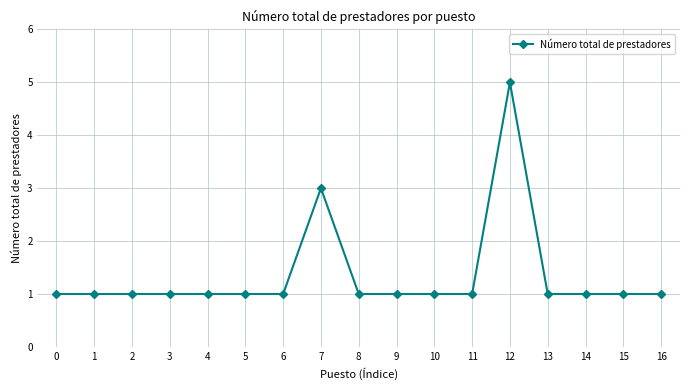

What is the approximate value at 12?

5